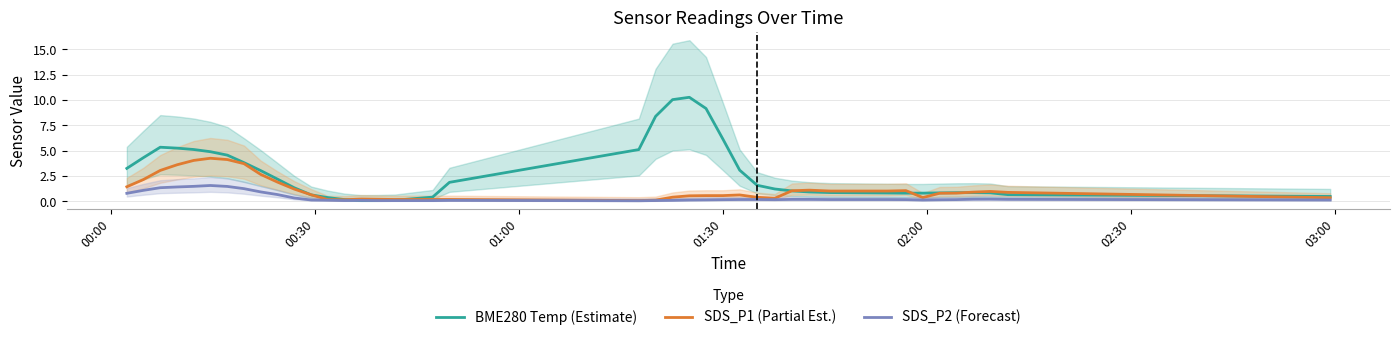

What is the difference between the maximum and minimum values in the SDS_P1 (Partial Est.) series?

4.2